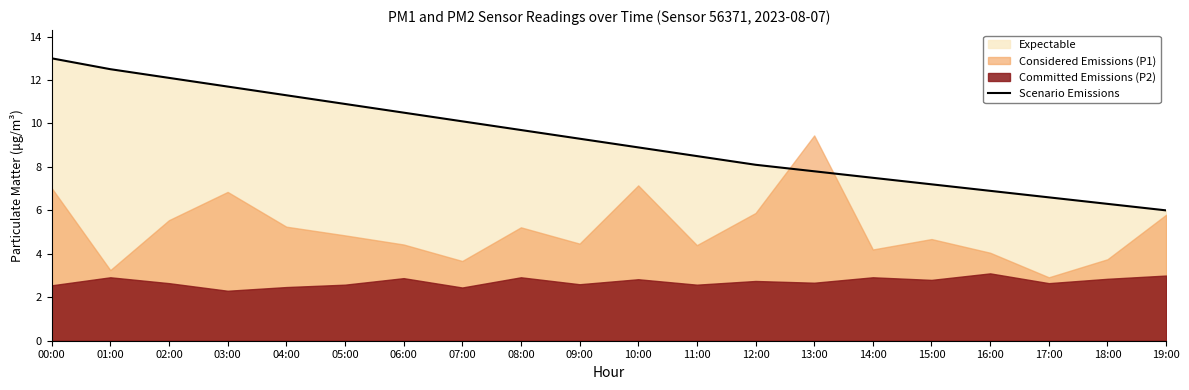

What is the change in value from 02:00 to 10:00?

-3.2